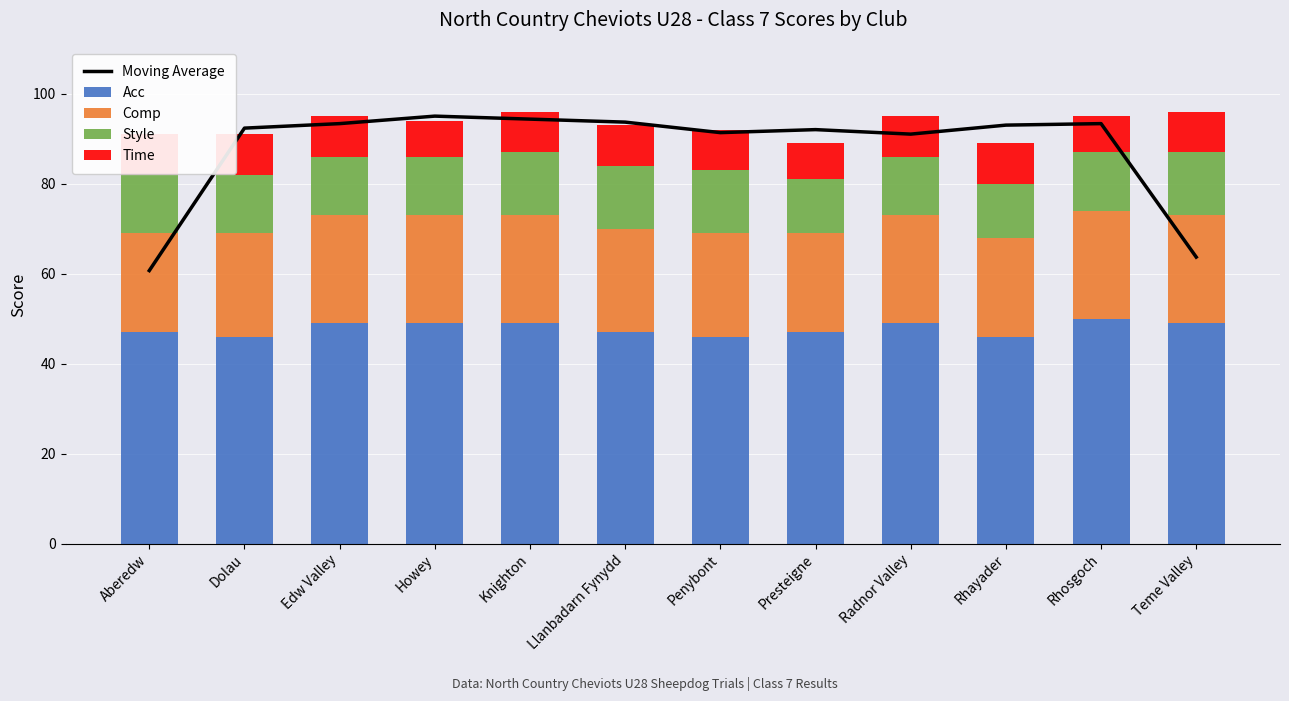

Which series has the largest total across all categories?

Moving Average